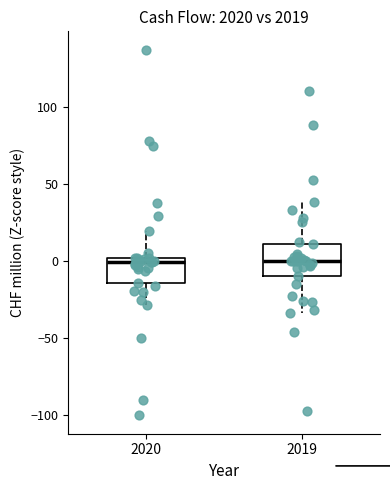

Reading left to right, transcribe this box plot: for each box, give where its median line is, the range the box spans, and where its two whiskers end, as read against the y-axis. The values are not printed on the chart, so give them approximately, as read against the axis.

2020: median 0 (just below the box's upper edge), box -15 to 0, whiskers -30 to 20
2019: median 0, box -10 to 10, whiskers -35 to 40